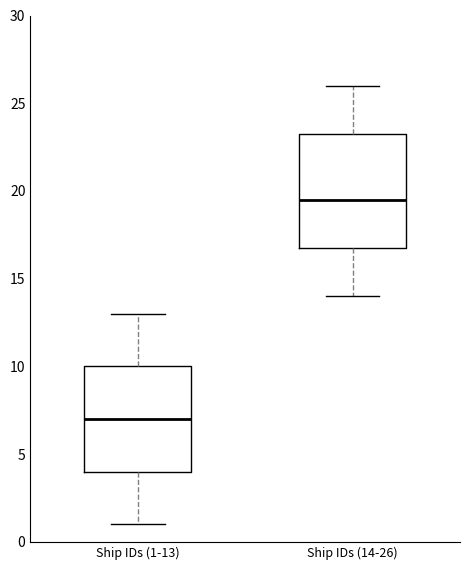

Where does the median line of the box for Ship IDs (1-13) sit on the y-axis? The values are not printed on the chart, so give them approximately, as read against the axis.

7.0